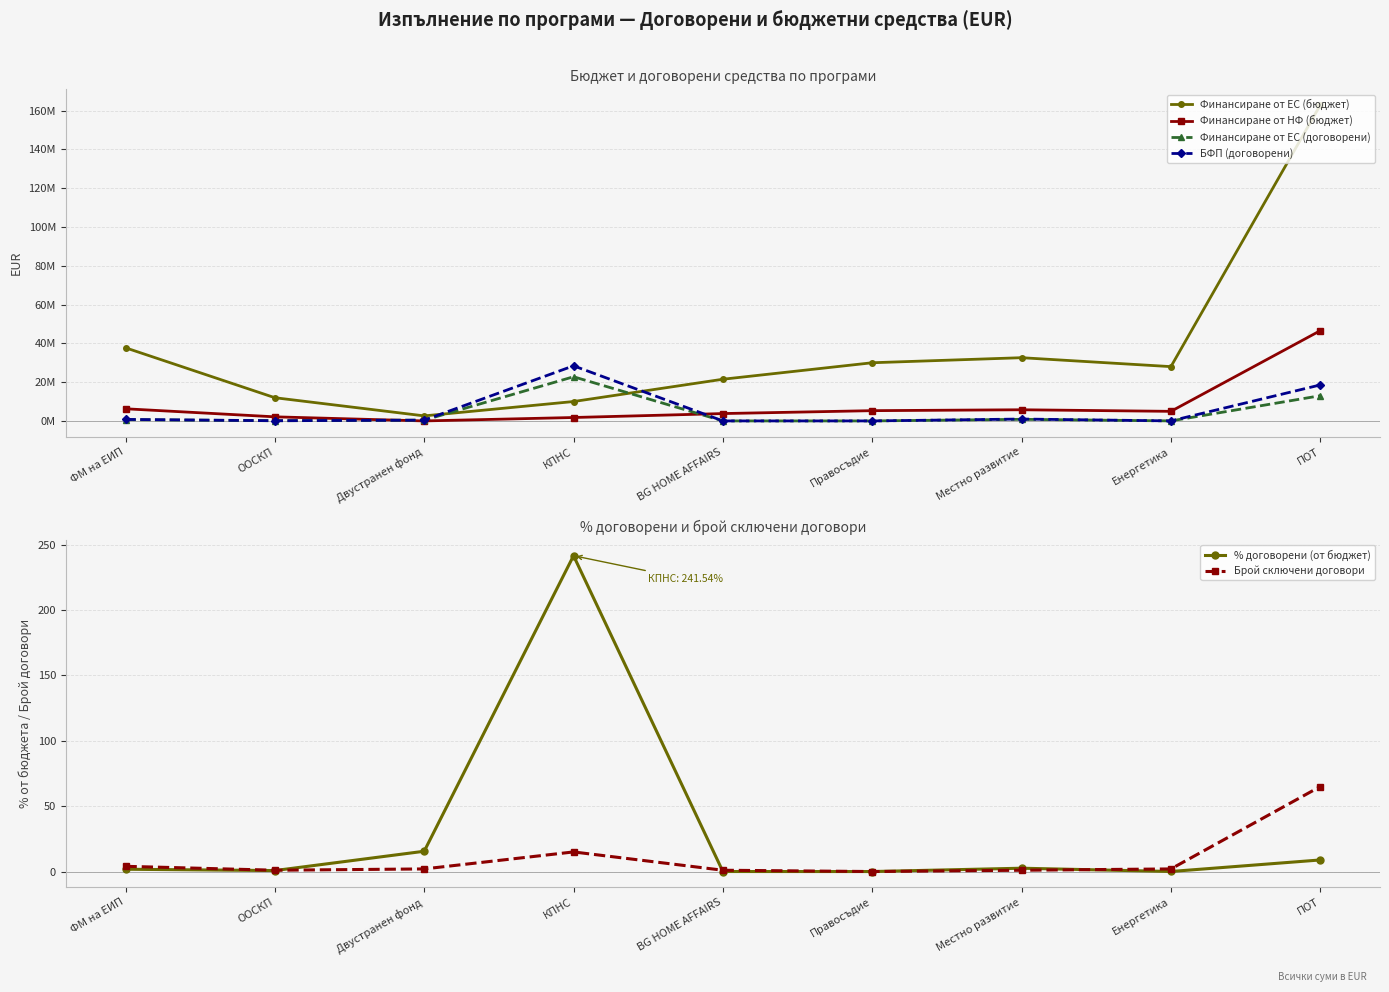

True or false: Финансиране от ЕС (договорени) and Брой сключени договори intersect in this chart.

False